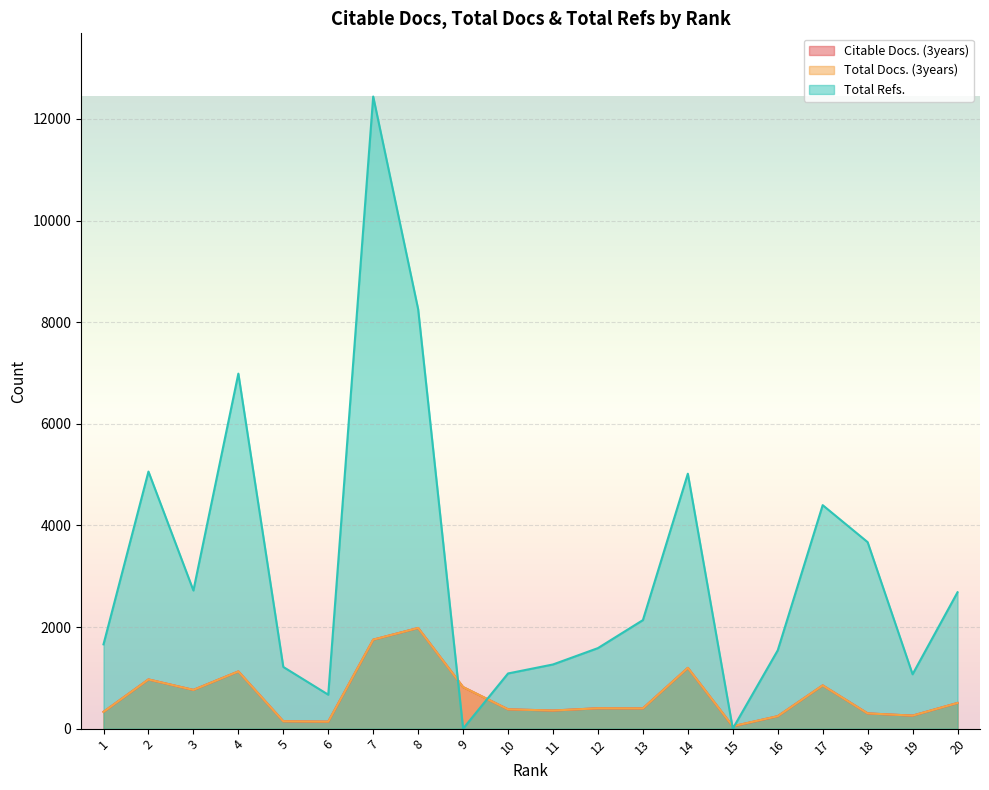

How many times do Citable Docs. (3years) and Total Refs. cross each other?

4